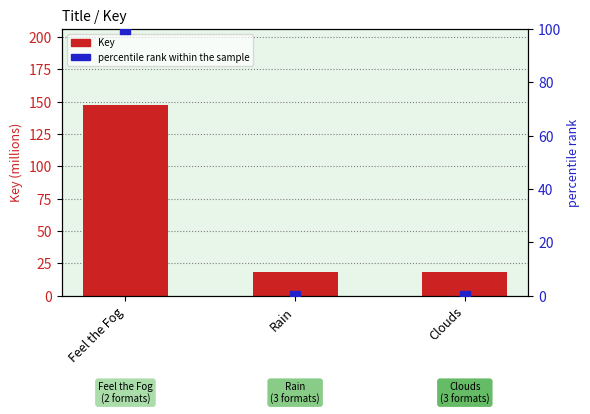

At how many categories does at least one series exceed 130?

1